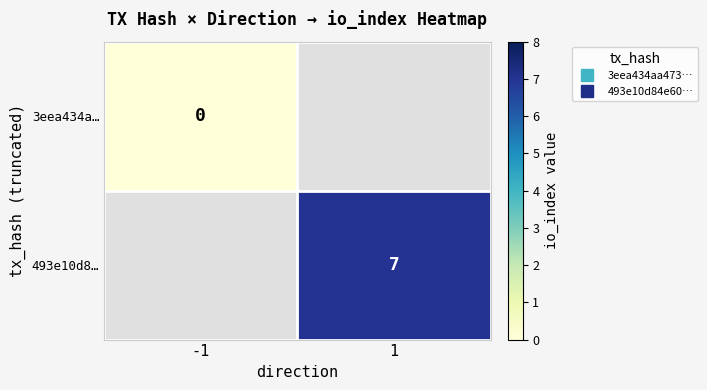

At how many categories does at least one series exceed 4?

1